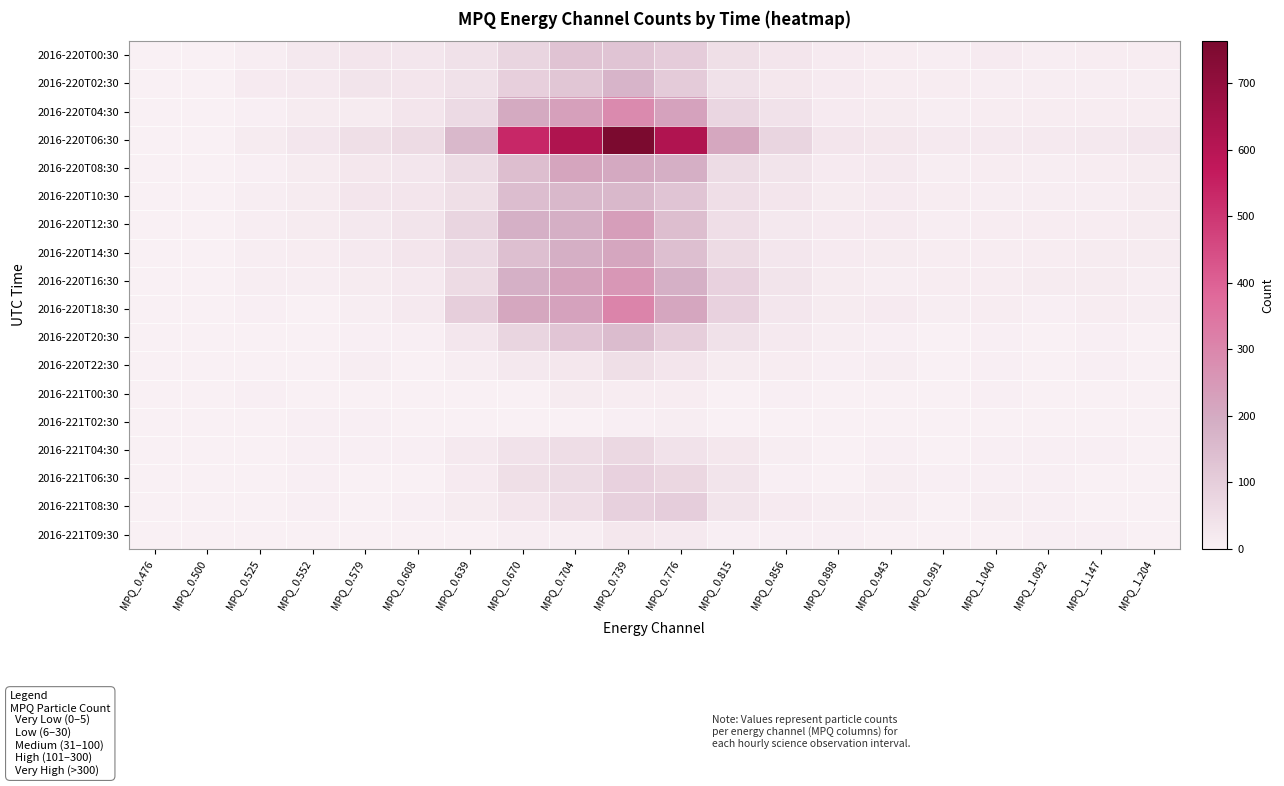

At which category is the sum across all series the highest?

MPQ_0.739